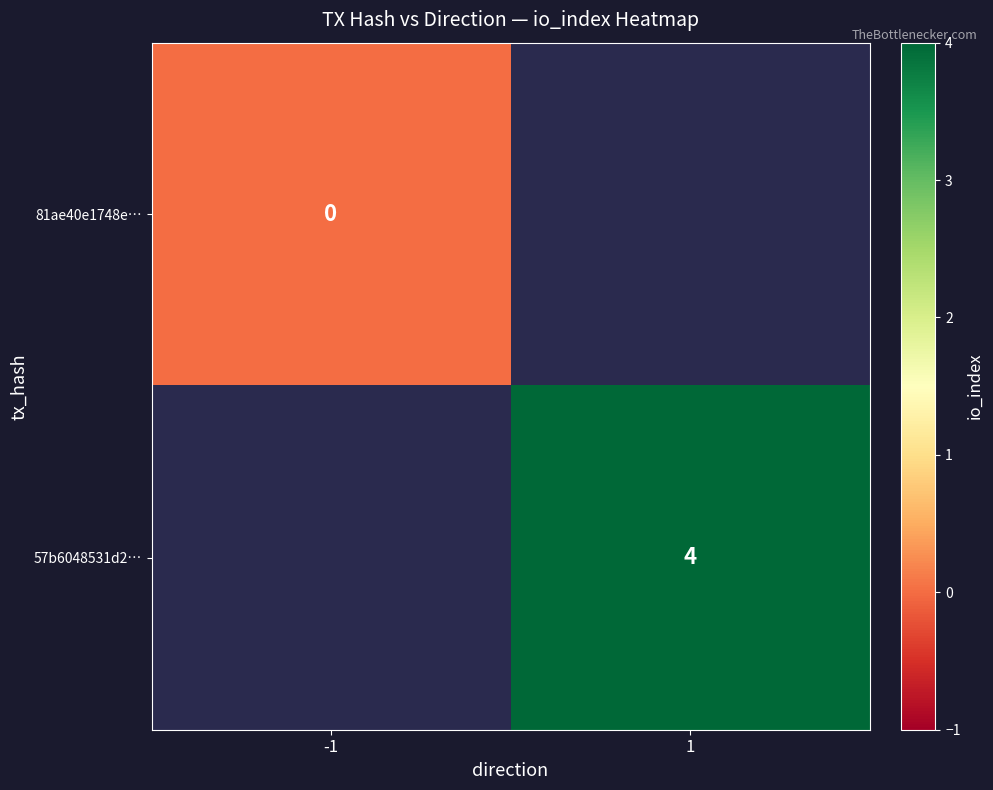

Which category has the highest value in the 81ae40e1748e… series?

-1